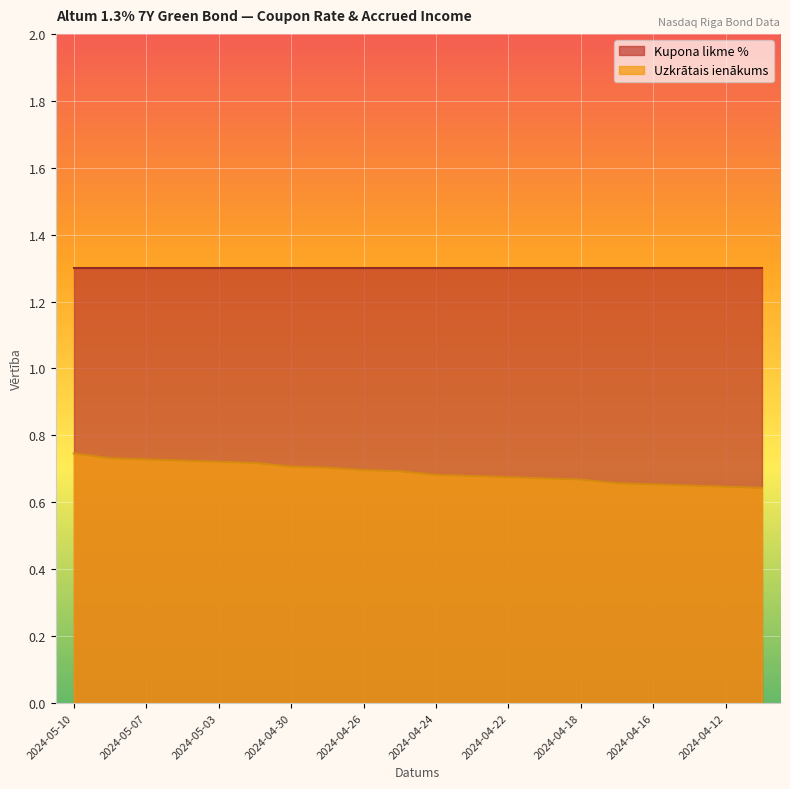

Which category has the lowest value across all series?

2024-04-11